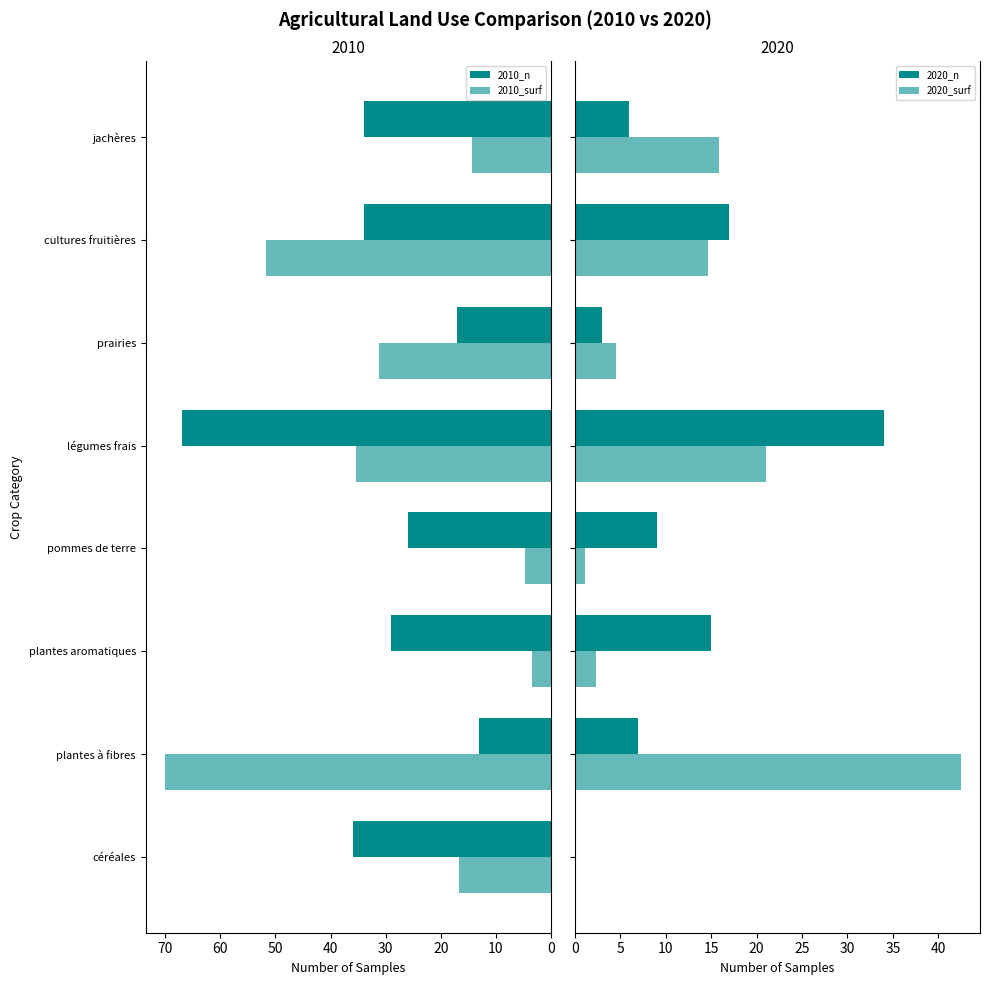

How many positive values does the 2020_n series have?

7